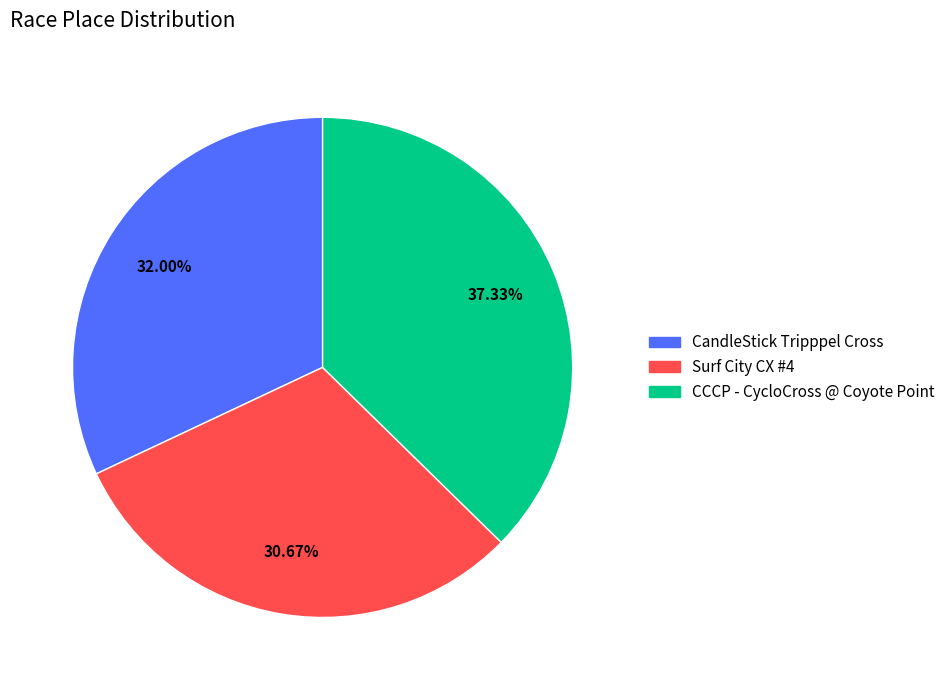

Approximately how many times larger is the value at Surf City CX #4 compared to CandleStick Tripppel Cross?

1.0